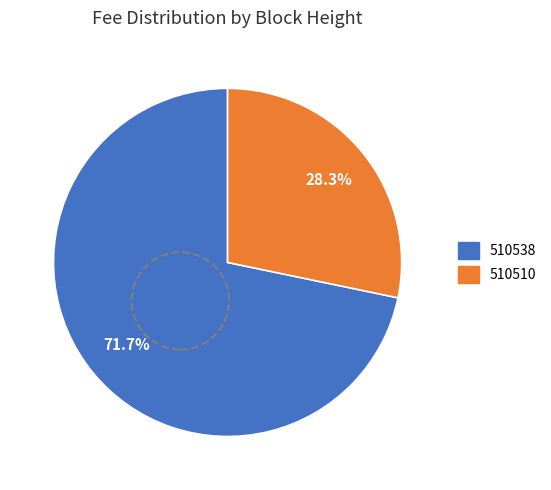

To the nearest percent, what portion does 510538 represent?

72%